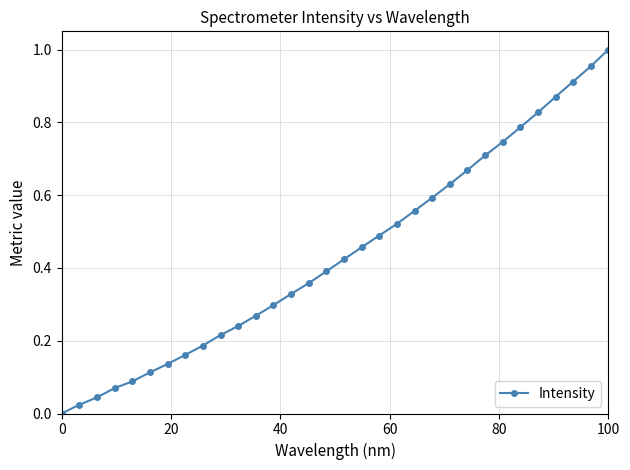

Does the chart display data point markers on the line(s)?

Yes